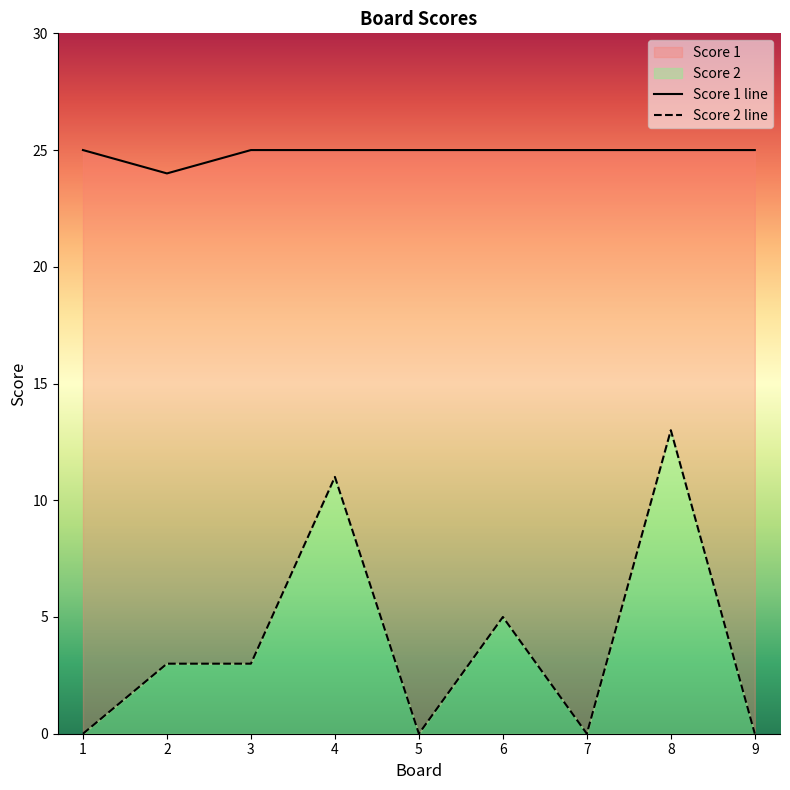

In Score 2, how many points are lower than both neighbors (excluding endpoints)?

2